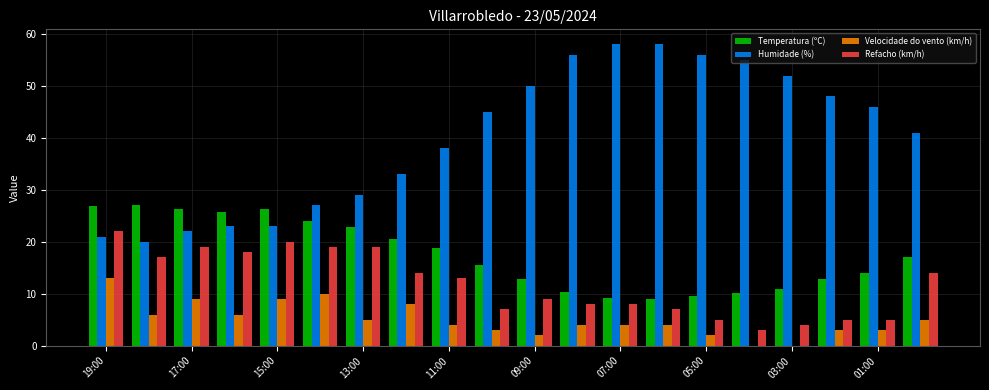

Which series has the largest total across all categories?

Humidade (%)